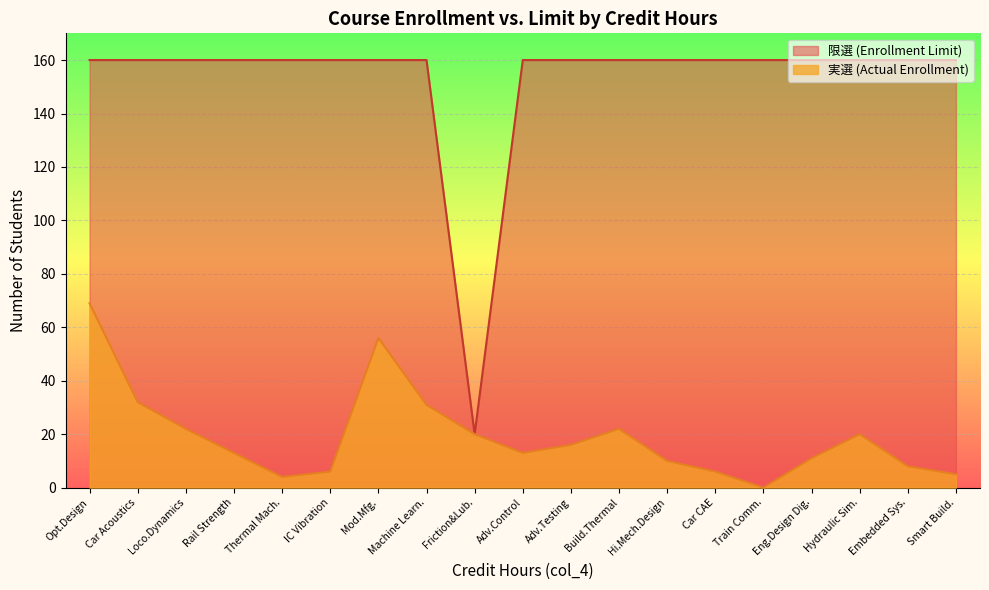

What is the sum of all 限選 (Enrollment Limit) values?

2900